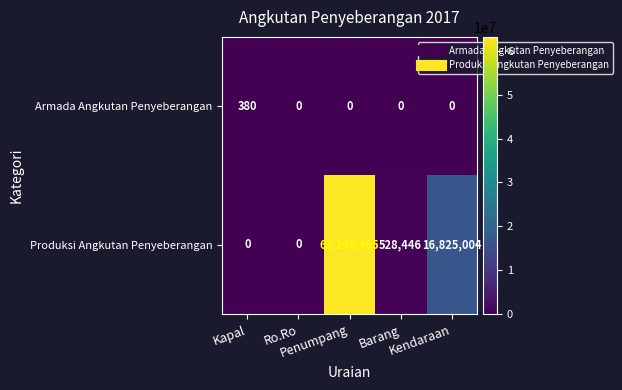

What is the difference between the second highest and minimum values in the Produksi Angkutan Penyeberangan series?

16825004